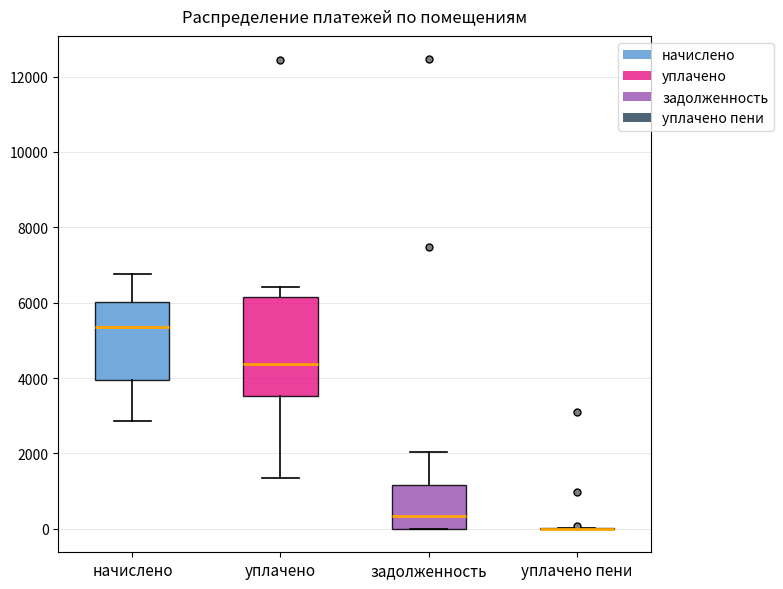

Where is the lower edge of the box for задолженность on the y-axis? The values are not printed on the chart, so give them approximately, as read against the axis.

0